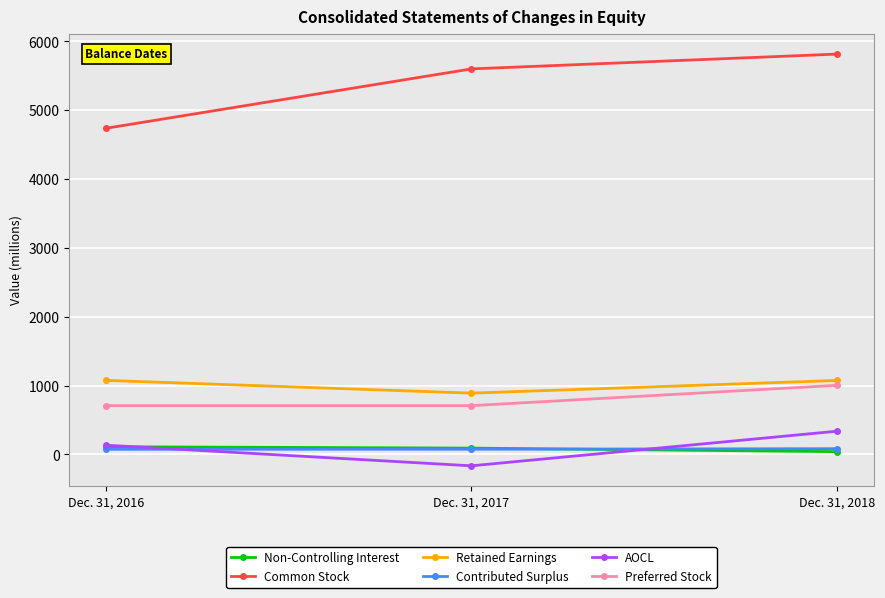

How many values in the Non-Controlling Interest series are below 92?

1